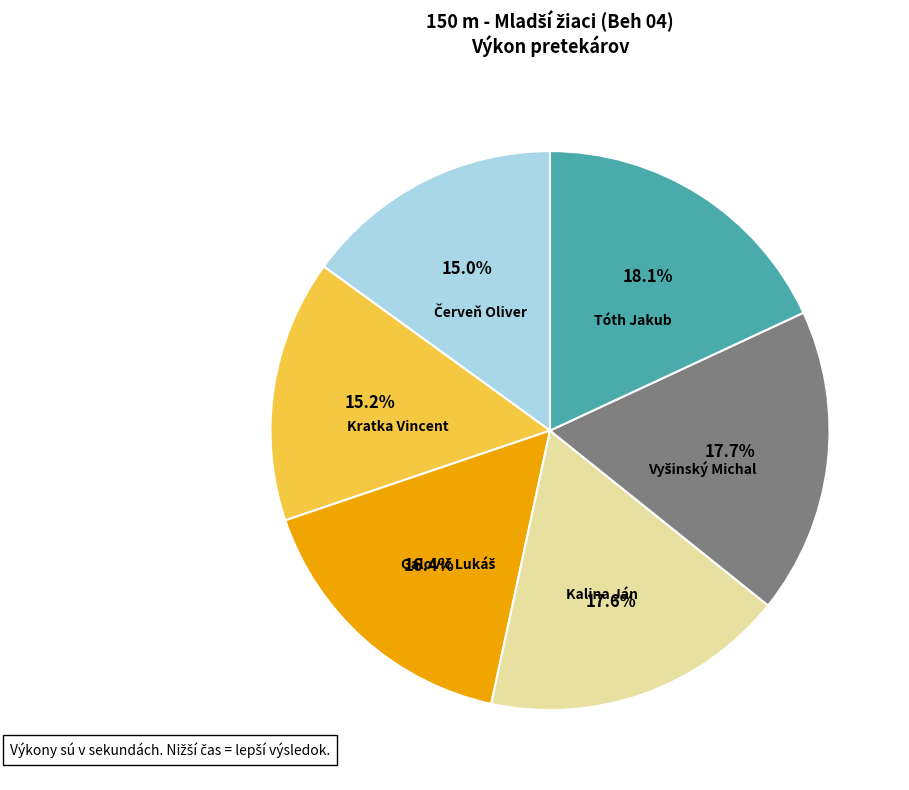

Does any single category account for the majority?

No